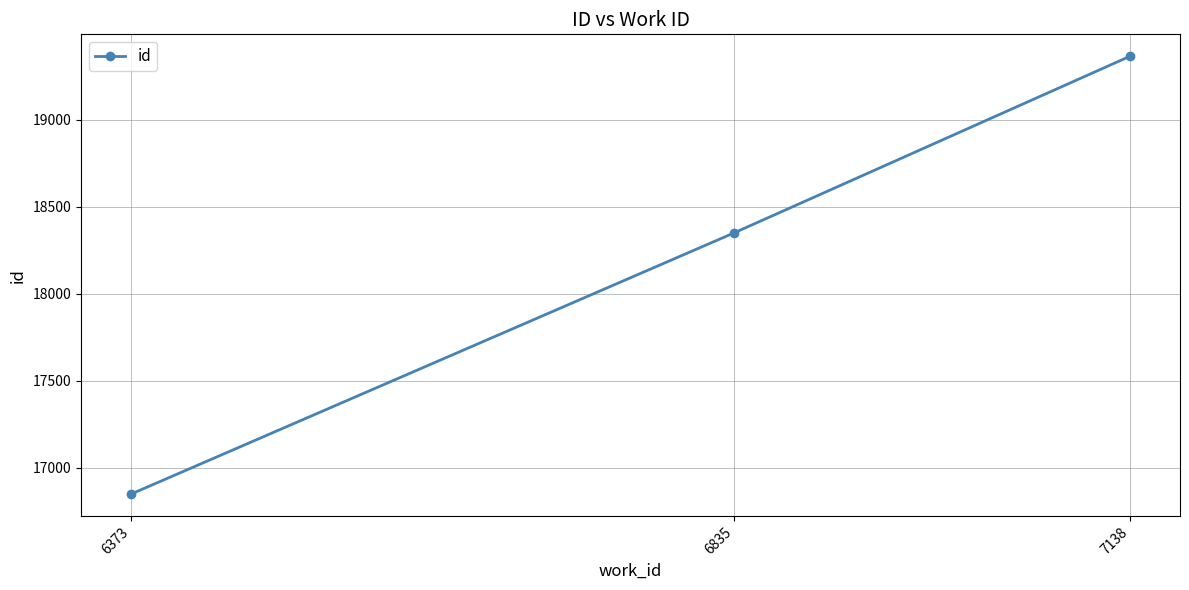

What is the difference between the values at 6373 and 7138?

2520